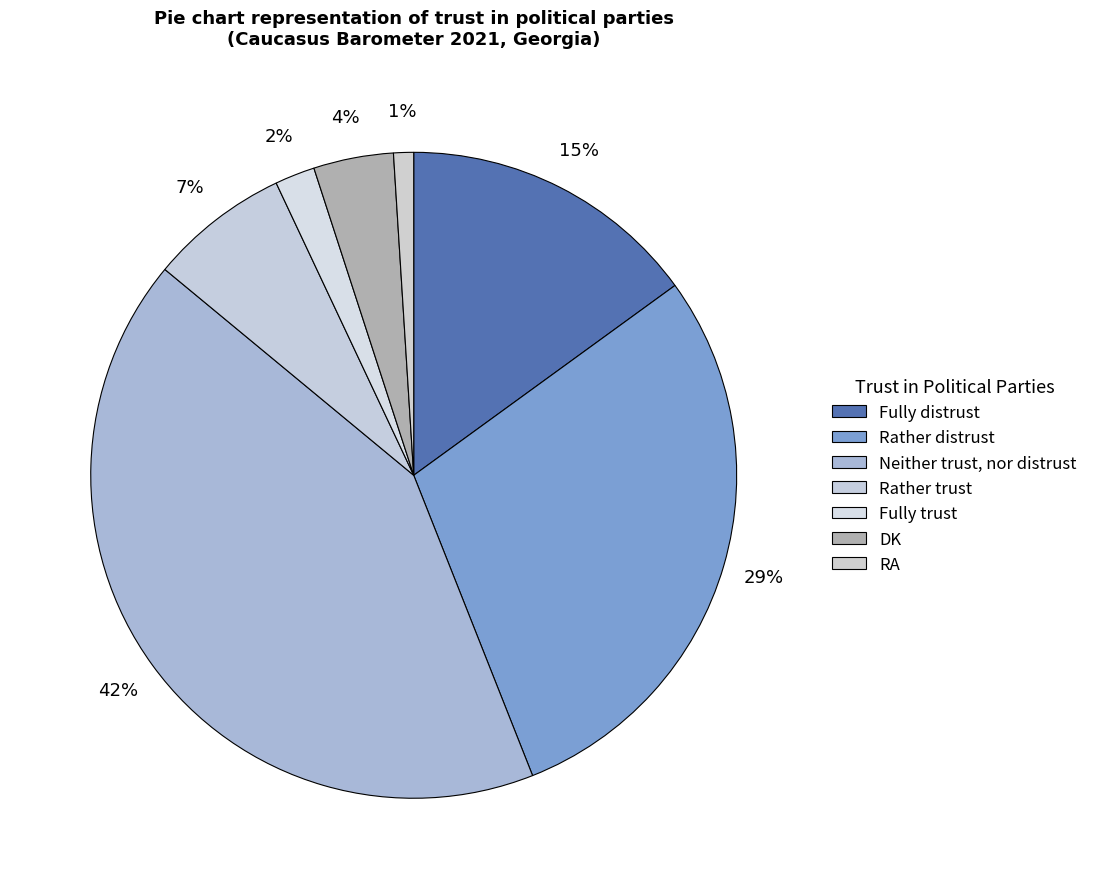

To the nearest percent, what is the difference between the DK and Rather distrust slice percentages?

25%